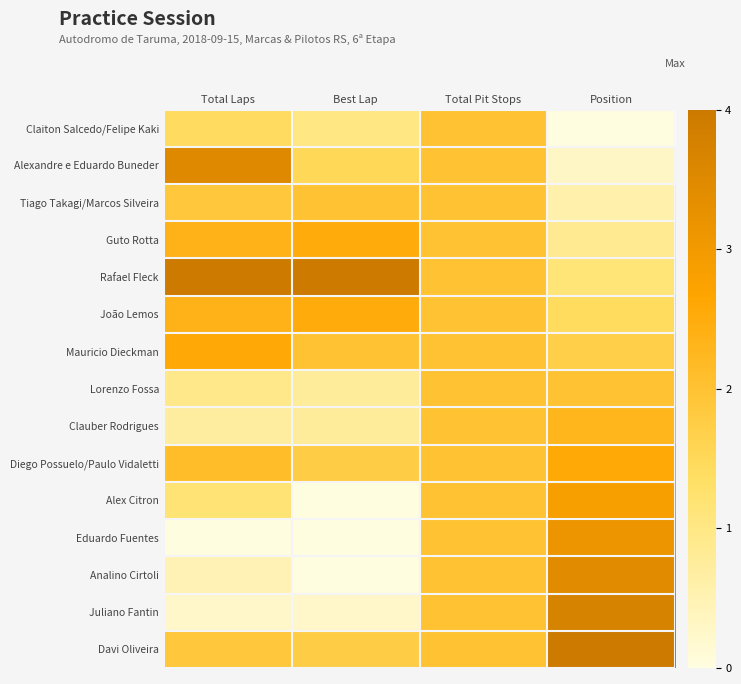

Reading left to right, what are all the values shown in this chart?

Claiton Salcedo/Felipe Kaki: Total Laps=0.4	Best Lap=0.2	Total Pit Stops=0.5	Position=0.0
Alexandre e Eduardo Buneder: Total Laps=0.9	Best Lap=0.4	Total Pit Stops=0.5	Position=0.1
Tiago Takagi/Marcos Silveira: Total Laps=0.5	Best Lap=0.5	Total Pit Stops=0.5	Position=0.1
Guto Rotta: Total Laps=0.6	Best Lap=0.6	Total Pit Stops=0.5	Position=0.2
Rafael Fleck: Total Laps=1.0	Best Lap=1.0	Total Pit Stops=0.5	Position=0.3
João Lemos: Total Laps=0.6	Best Lap=0.6	Total Pit Stops=0.5	Position=0.4
Mauricio Dieckman: Total Laps=0.6	Best Lap=0.5	Total Pit Stops=0.5	Position=0.4
Lorenzo Fossa: Total Laps=0.2	Best Lap=0.2	Total Pit Stops=0.5	Position=0.5
Clauber Rodrigues: Total Laps=0.2	Best Lap=0.2	Total Pit Stops=0.5	Position=0.6
Diego Possuelo/Paulo Vidaletti: Total Laps=0.5	Best Lap=0.4	Total Pit Stops=0.5	Position=0.6
Alex Citron: Total Laps=0.3	Best Lap=0.0	Total Pit Stops=0.5	Position=0.7
Eduardo Fuentes: Total Laps=0.0	Best Lap=0.0	Total Pit Stops=0.5	Position=0.8
Analino Cirtoli: Total Laps=0.1	Best Lap=0.0	Total Pit Stops=0.5	Position=0.9
Juliano Fantin: Total Laps=0.1	Best Lap=0.1	Total Pit Stops=0.5	Position=0.9
Davi Oliveira: Total Laps=0.5	Best Lap=0.4	Total Pit Stops=0.5	Position=1.0